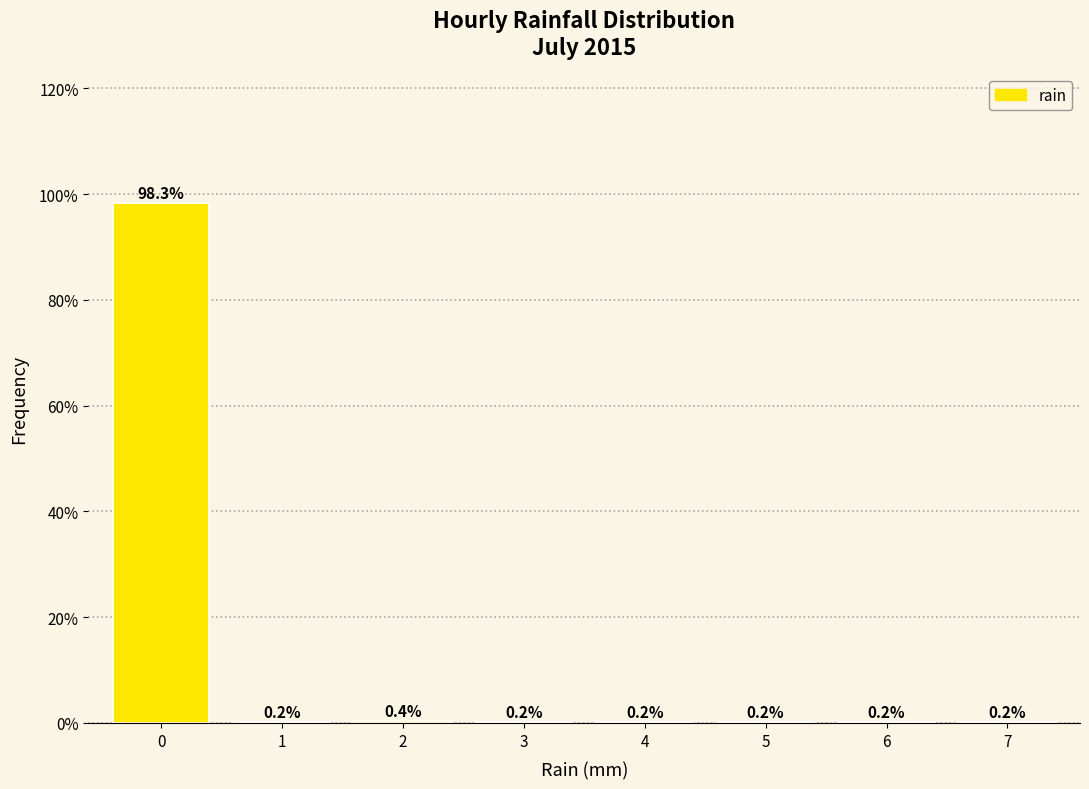

Reading left to right, extract all data points from this chart.

0=98.3	1=0.2	2=0.4	3=0.2	4=0.2	5=0.2	6=0.2	7=0.2